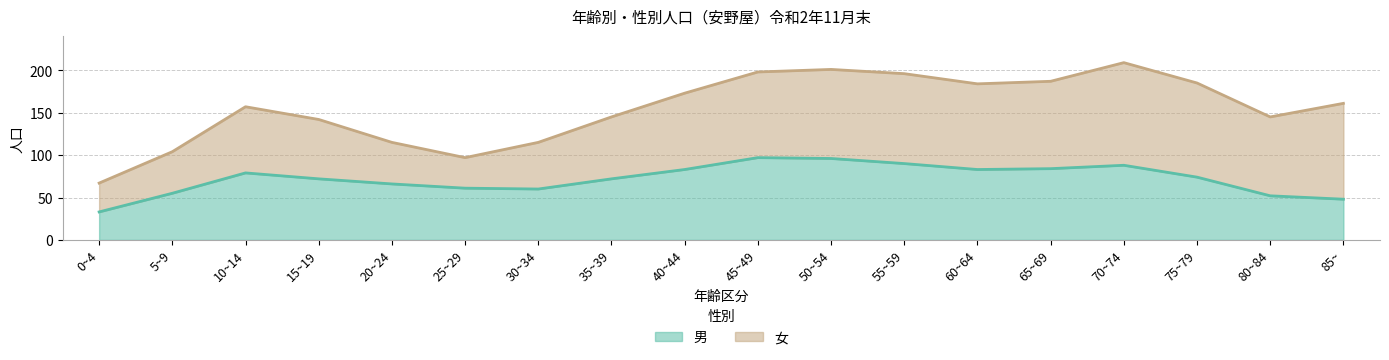

At which label does the data first exceed 74?

10~14